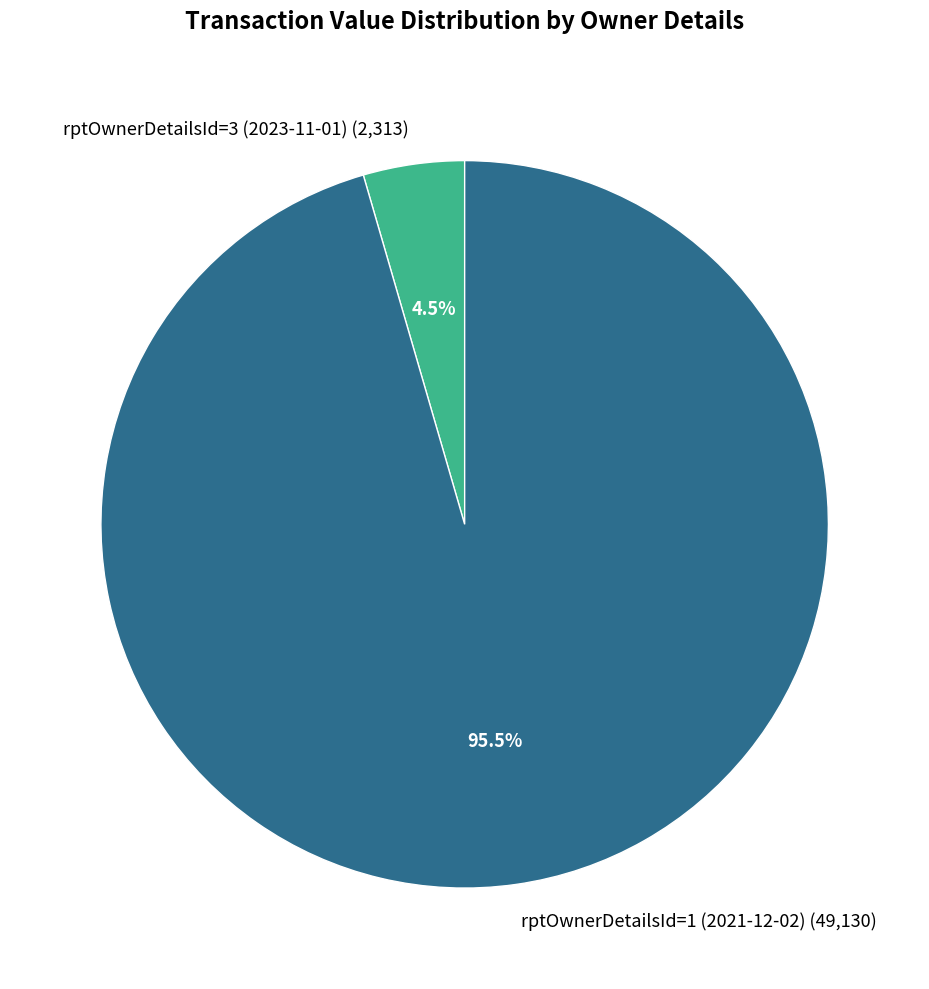

Is there a majority slice in this chart?

Yes